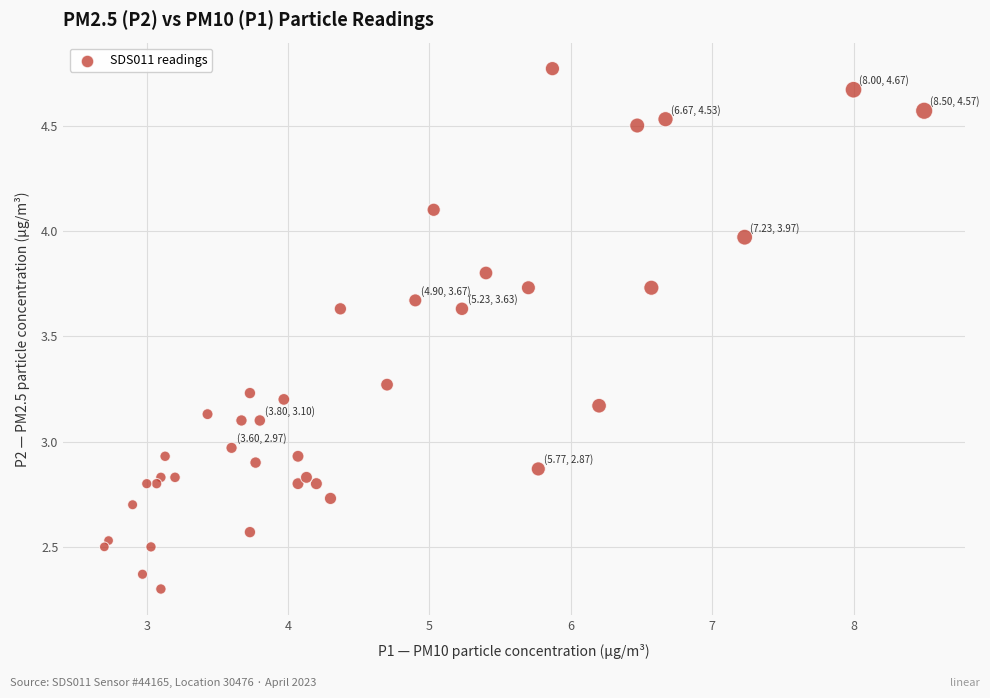

What is the range of X values (max minus min)?

5.8